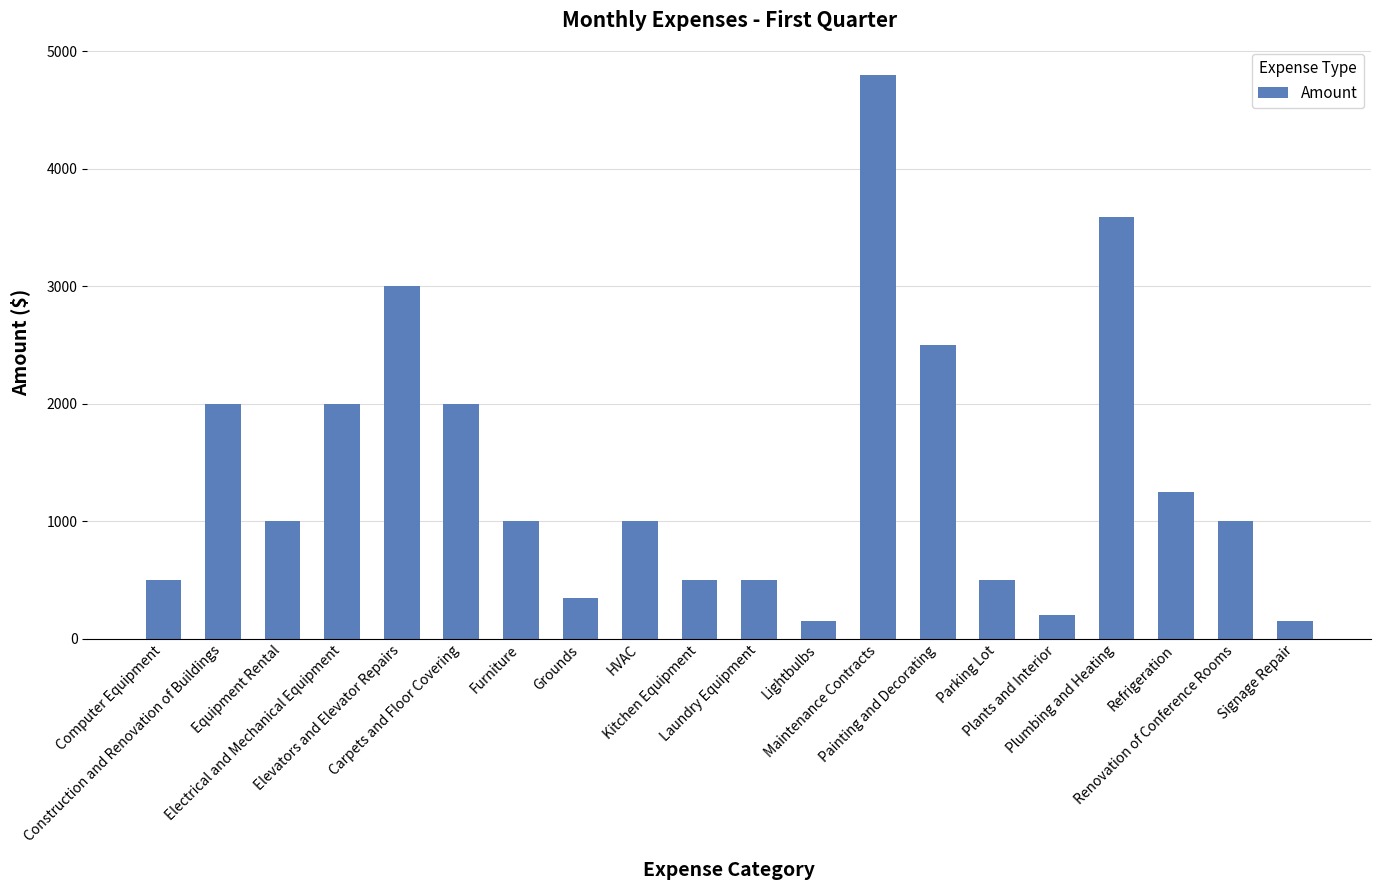

Where does the data first go above 1000?

Construction and Renovation of Buildings